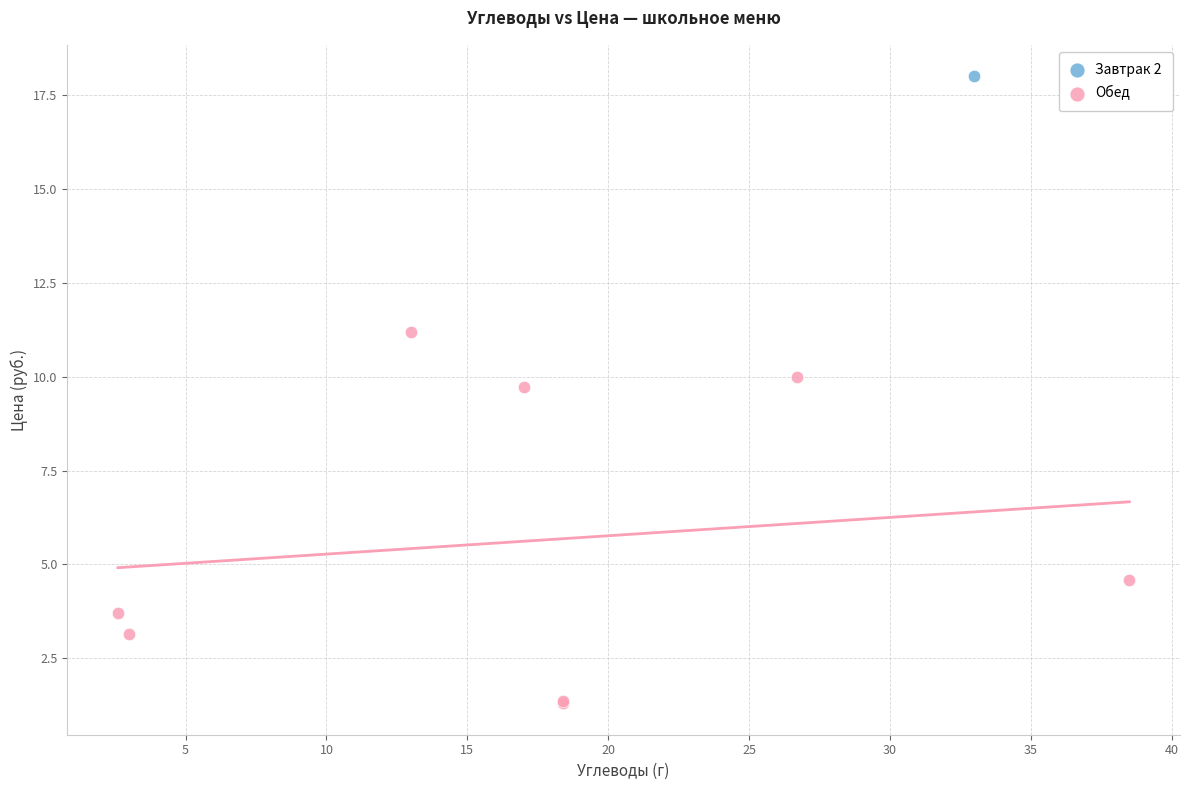

What are all the series names shown in the legend?

Завтрак 2, Обед